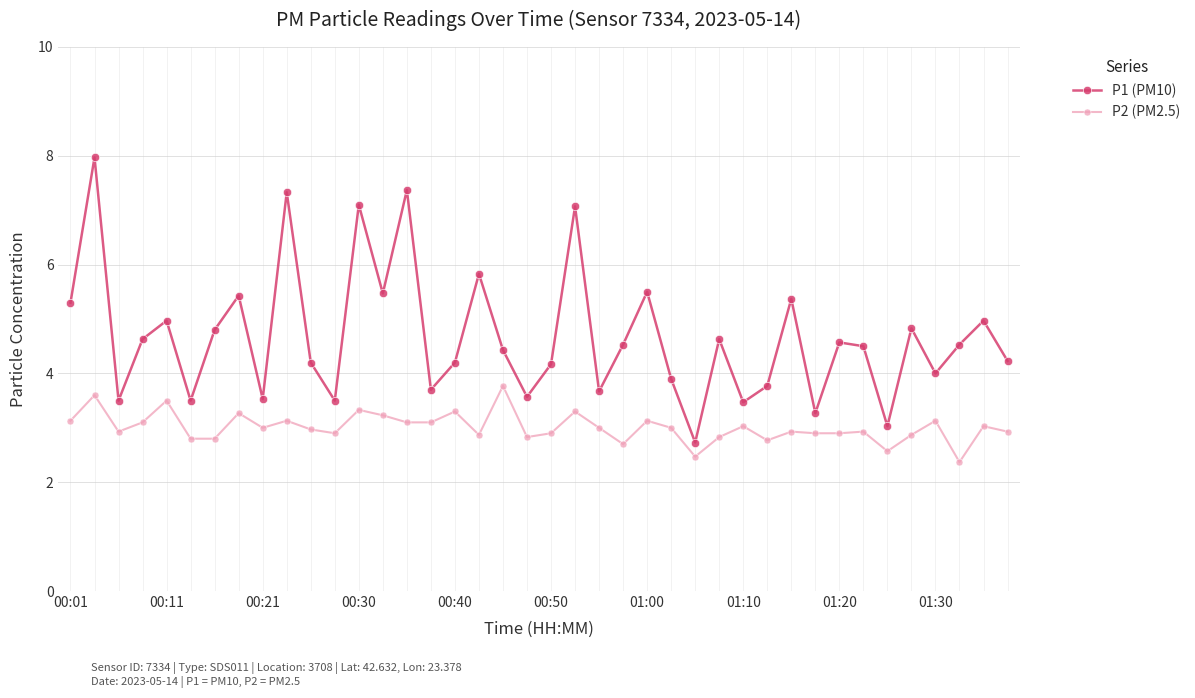

Which series has the largest total across all categories?

P1 (PM10)